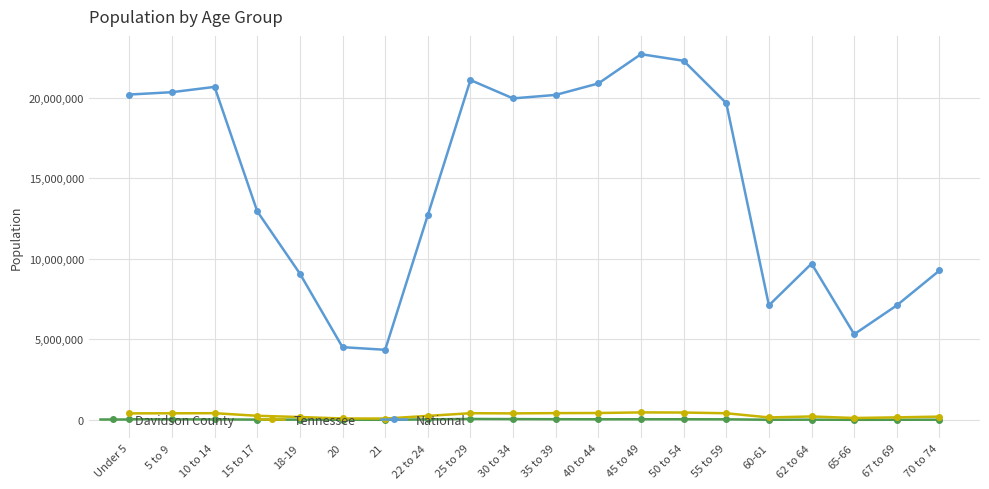

True or false: Tennessee and National cross at least once.

False